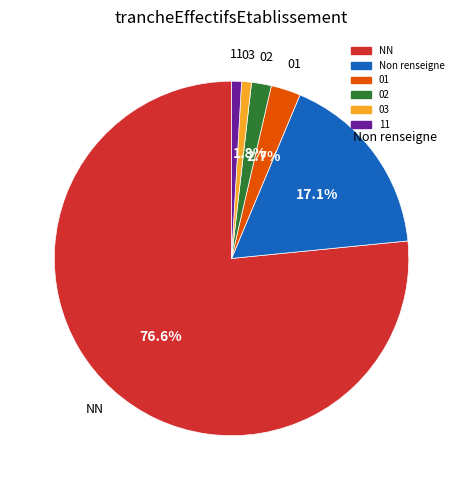

Is there a majority slice in this chart?

Yes